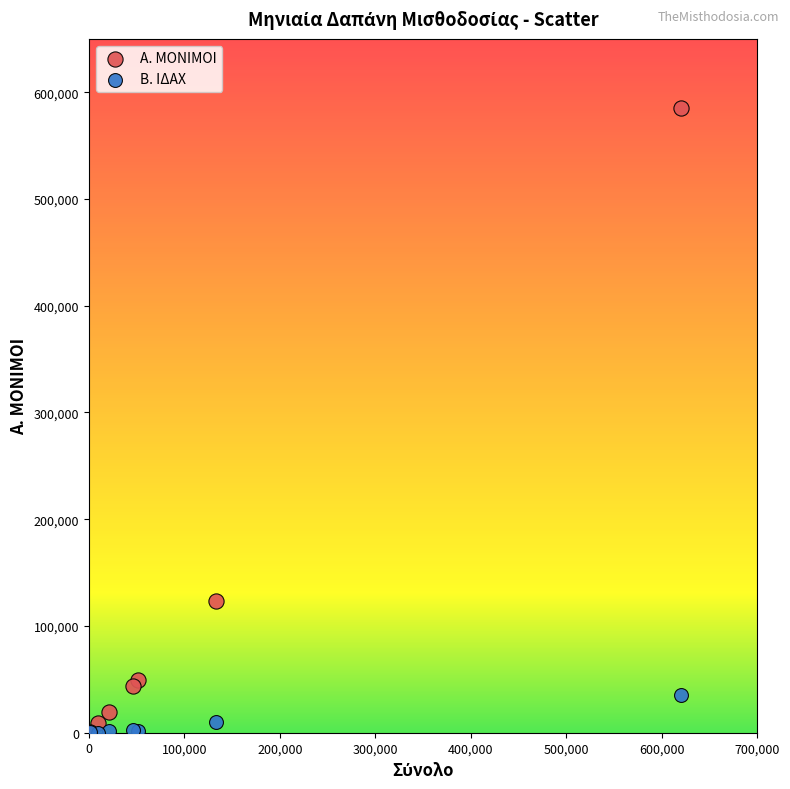

In the Α. ΜΟΝΙΜΟΙ series, what Y value is closest to 293100?

123263.5